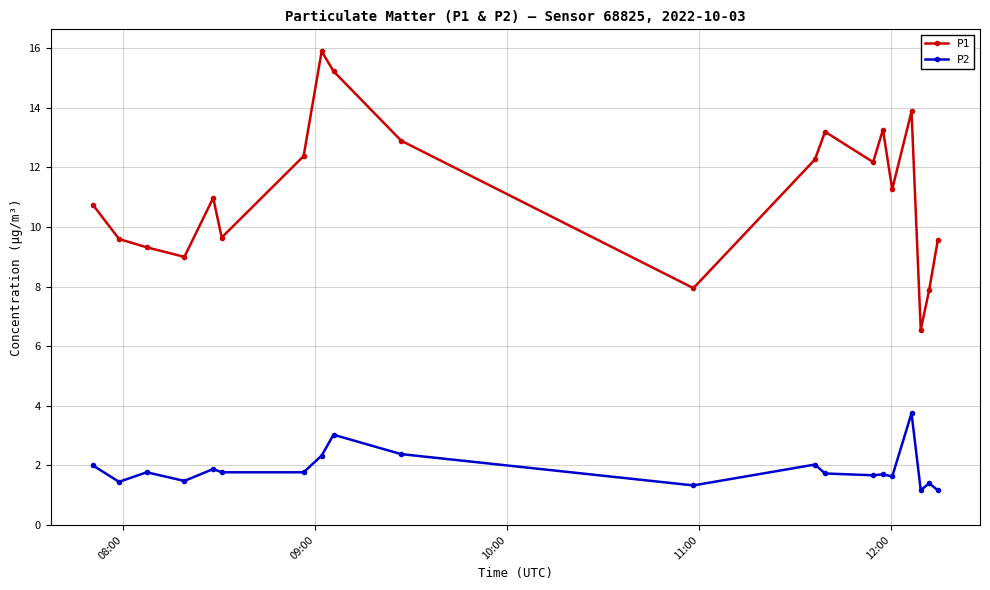

What is the highest value of the P2 series?

3.8